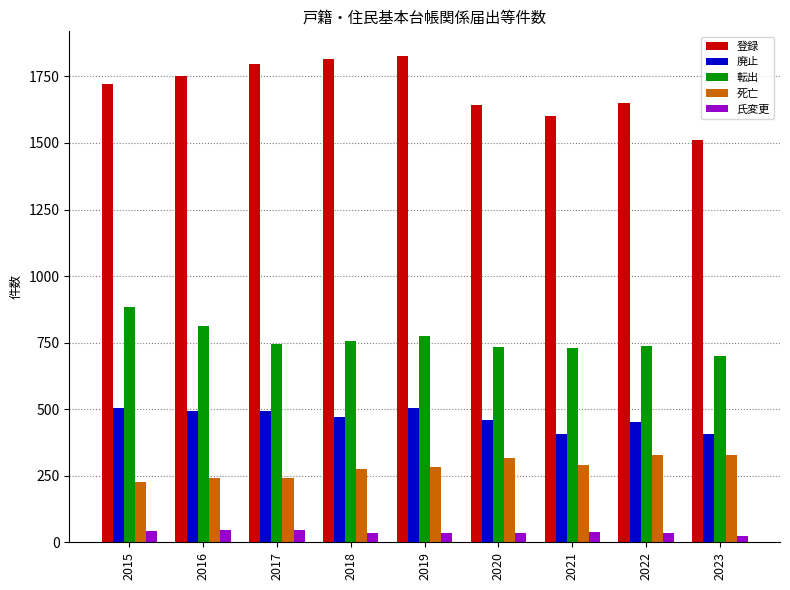

What is the spread (max minus min) of values at 2017?

1750